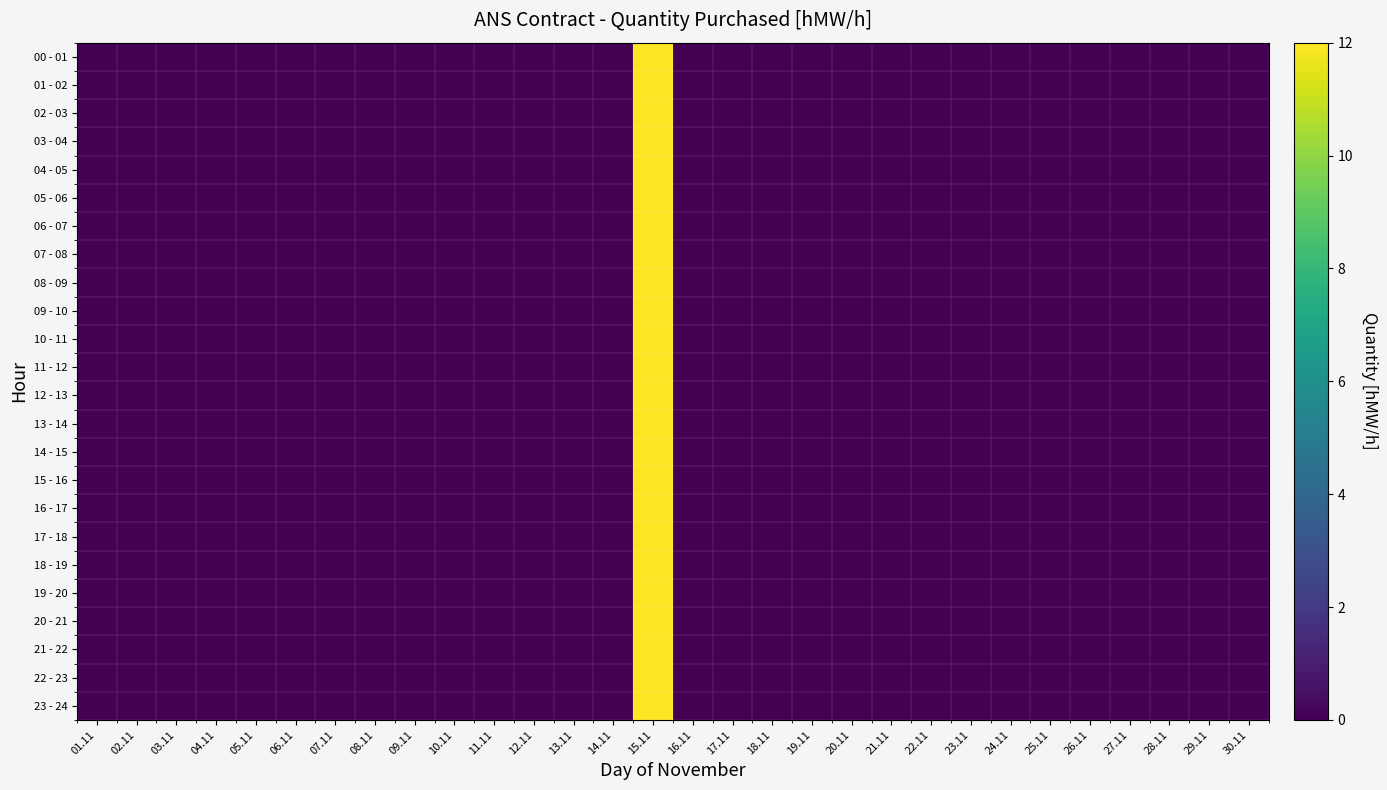

Reading left to right, extract all data points from this chart.

00 - 01: 01.11=0	02.11=0	03.11=0	04.11=0	05.11=0	06.11=0	07.11=0	08.11=0	09.11=0	10.11=0	11.11=0	12.11=0	13.11=0	14.11=0	15.11=12	16.11=0	17.11=0	18.11=0	19.11=0	20.11=0	21.11=0	22.11=0	23.11=0	24.11=0	25.11=0	26.11=0	27.11=0	28.11=0	29.11=0	30.11=0
01 - 02: 01.11=0	02.11=0	03.11=0	04.11=0	05.11=0	06.11=0	07.11=0	08.11=0	09.11=0	10.11=0	11.11=0	12.11=0	13.11=0	14.11=0	15.11=12	16.11=0	17.11=0	18.11=0	19.11=0	20.11=0	21.11=0	22.11=0	23.11=0	24.11=0	25.11=0	26.11=0	27.11=0	28.11=0	29.11=0	30.11=0
02 - 03: 01.11=0	02.11=0	03.11=0	04.11=0	05.11=0	06.11=0	07.11=0	08.11=0	09.11=0	10.11=0	11.11=0	12.11=0	13.11=0	14.11=0	15.11=12	16.11=0	17.11=0	18.11=0	19.11=0	20.11=0	21.11=0	22.11=0	23.11=0	24.11=0	25.11=0	26.11=0	27.11=0	28.11=0	29.11=0	30.11=0
03 - 04: 01.11=0	02.11=0	03.11=0	04.11=0	05.11=0	06.11=0	07.11=0	08.11=0	09.11=0	10.11=0	11.11=0	12.11=0	13.11=0	14.11=0	15.11=12	16.11=0	17.11=0	18.11=0	19.11=0	20.11=0	21.11=0	22.11=0	23.11=0	24.11=0	25.11=0	26.11=0	27.11=0	28.11=0	29.11=0	30.11=0
04 - 05: 01.11=0	02.11=0	03.11=0	04.11=0	05.11=0	06.11=0	07.11=0	08.11=0	09.11=0	10.11=0	11.11=0	12.11=0	13.11=0	14.11=0	15.11=12	16.11=0	17.11=0	18.11=0	19.11=0	20.11=0	21.11=0	22.11=0	23.11=0	24.11=0	25.11=0	26.11=0	27.11=0	28.11=0	29.11=0	30.11=0
05 - 06: 01.11=0	02.11=0	03.11=0	04.11=0	05.11=0	06.11=0	07.11=0	08.11=0	09.11=0	10.11=0	11.11=0	12.11=0	13.11=0	14.11=0	15.11=12	16.11=0	17.11=0	18.11=0	19.11=0	20.11=0	21.11=0	22.11=0	23.11=0	24.11=0	25.11=0	26.11=0	27.11=0	28.11=0	29.11=0	30.11=0
06 - 07: 01.11=0	02.11=0	03.11=0	04.11=0	05.11=0	06.11=0	07.11=0	08.11=0	09.11=0	10.11=0	11.11=0	12.11=0	13.11=0	14.11=0	15.11=12	16.11=0	17.11=0	18.11=0	19.11=0	20.11=0	21.11=0	22.11=0	23.11=0	24.11=0	25.11=0	26.11=0	27.11=0	28.11=0	29.11=0	30.11=0
07 - 08: 01.11=0	02.11=0	03.11=0	04.11=0	05.11=0	06.11=0	07.11=0	08.11=0	09.11=0	10.11=0	11.11=0	12.11=0	13.11=0	14.11=0	15.11=12	16.11=0	17.11=0	18.11=0	19.11=0	20.11=0	21.11=0	22.11=0	23.11=0	24.11=0	25.11=0	26.11=0	27.11=0	28.11=0	29.11=0	30.11=0
08 - 09: 01.11=0	02.11=0	03.11=0	04.11=0	05.11=0	06.11=0	07.11=0	08.11=0	09.11=0	10.11=0	11.11=0	12.11=0	13.11=0	14.11=0	15.11=12	16.11=0	17.11=0	18.11=0	19.11=0	20.11=0	21.11=0	22.11=0	23.11=0	24.11=0	25.11=0	26.11=0	27.11=0	28.11=0	29.11=0	30.11=0
09 - 10: 01.11=0	02.11=0	03.11=0	04.11=0	05.11=0	06.11=0	07.11=0	08.11=0	09.11=0	10.11=0	11.11=0	12.11=0	13.11=0	14.11=0	15.11=12	16.11=0	17.11=0	18.11=0	19.11=0	20.11=0	21.11=0	22.11=0	23.11=0	24.11=0	25.11=0	26.11=0	27.11=0	28.11=0	29.11=0	30.11=0
10 - 11: 01.11=0	02.11=0	03.11=0	04.11=0	05.11=0	06.11=0	07.11=0	08.11=0	09.11=0	10.11=0	11.11=0	12.11=0	13.11=0	14.11=0	15.11=12	16.11=0	17.11=0	18.11=0	19.11=0	20.11=0	21.11=0	22.11=0	23.11=0	24.11=0	25.11=0	26.11=0	27.11=0	28.11=0	29.11=0	30.11=0
11 - 12: 01.11=0	02.11=0	03.11=0	04.11=0	05.11=0	06.11=0	07.11=0	08.11=0	09.11=0	10.11=0	11.11=0	12.11=0	13.11=0	14.11=0	15.11=12	16.11=0	17.11=0	18.11=0	19.11=0	20.11=0	21.11=0	22.11=0	23.11=0	24.11=0	25.11=0	26.11=0	27.11=0	28.11=0	29.11=0	30.11=0
12 - 13: 01.11=0	02.11=0	03.11=0	04.11=0	05.11=0	06.11=0	07.11=0	08.11=0	09.11=0	10.11=0	11.11=0	12.11=0	13.11=0	14.11=0	15.11=12	16.11=0	17.11=0	18.11=0	19.11=0	20.11=0	21.11=0	22.11=0	23.11=0	24.11=0	25.11=0	26.11=0	27.11=0	28.11=0	29.11=0	30.11=0
13 - 14: 01.11=0	02.11=0	03.11=0	04.11=0	05.11=0	06.11=0	07.11=0	08.11=0	09.11=0	10.11=0	11.11=0	12.11=0	13.11=0	14.11=0	15.11=12	16.11=0	17.11=0	18.11=0	19.11=0	20.11=0	21.11=0	22.11=0	23.11=0	24.11=0	25.11=0	26.11=0	27.11=0	28.11=0	29.11=0	30.11=0
14 - 15: 01.11=0	02.11=0	03.11=0	04.11=0	05.11=0	06.11=0	07.11=0	08.11=0	09.11=0	10.11=0	11.11=0	12.11=0	13.11=0	14.11=0	15.11=12	16.11=0	17.11=0	18.11=0	19.11=0	20.11=0	21.11=0	22.11=0	23.11=0	24.11=0	25.11=0	26.11=0	27.11=0	28.11=0	29.11=0	30.11=0
15 - 16: 01.11=0	02.11=0	03.11=0	04.11=0	05.11=0	06.11=0	07.11=0	08.11=0	09.11=0	10.11=0	11.11=0	12.11=0	13.11=0	14.11=0	15.11=12	16.11=0	17.11=0	18.11=0	19.11=0	20.11=0	21.11=0	22.11=0	23.11=0	24.11=0	25.11=0	26.11=0	27.11=0	28.11=0	29.11=0	30.11=0
16 - 17: 01.11=0	02.11=0	03.11=0	04.11=0	05.11=0	06.11=0	07.11=0	08.11=0	09.11=0	10.11=0	11.11=0	12.11=0	13.11=0	14.11=0	15.11=12	16.11=0	17.11=0	18.11=0	19.11=0	20.11=0	21.11=0	22.11=0	23.11=0	24.11=0	25.11=0	26.11=0	27.11=0	28.11=0	29.11=0	30.11=0
17 - 18: 01.11=0	02.11=0	03.11=0	04.11=0	05.11=0	06.11=0	07.11=0	08.11=0	09.11=0	10.11=0	11.11=0	12.11=0	13.11=0	14.11=0	15.11=12	16.11=0	17.11=0	18.11=0	19.11=0	20.11=0	21.11=0	22.11=0	23.11=0	24.11=0	25.11=0	26.11=0	27.11=0	28.11=0	29.11=0	30.11=0
18 - 19: 01.11=0	02.11=0	03.11=0	04.11=0	05.11=0	06.11=0	07.11=0	08.11=0	09.11=0	10.11=0	11.11=0	12.11=0	13.11=0	14.11=0	15.11=12	16.11=0	17.11=0	18.11=0	19.11=0	20.11=0	21.11=0	22.11=0	23.11=0	24.11=0	25.11=0	26.11=0	27.11=0	28.11=0	29.11=0	30.11=0
19 - 20: 01.11=0	02.11=0	03.11=0	04.11=0	05.11=0	06.11=0	07.11=0	08.11=0	09.11=0	10.11=0	11.11=0	12.11=0	13.11=0	14.11=0	15.11=12	16.11=0	17.11=0	18.11=0	19.11=0	20.11=0	21.11=0	22.11=0	23.11=0	24.11=0	25.11=0	26.11=0	27.11=0	28.11=0	29.11=0	30.11=0
20 - 21: 01.11=0	02.11=0	03.11=0	04.11=0	05.11=0	06.11=0	07.11=0	08.11=0	09.11=0	10.11=0	11.11=0	12.11=0	13.11=0	14.11=0	15.11=12	16.11=0	17.11=0	18.11=0	19.11=0	20.11=0	21.11=0	22.11=0	23.11=0	24.11=0	25.11=0	26.11=0	27.11=0	28.11=0	29.11=0	30.11=0
21 - 22: 01.11=0	02.11=0	03.11=0	04.11=0	05.11=0	06.11=0	07.11=0	08.11=0	09.11=0	10.11=0	11.11=0	12.11=0	13.11=0	14.11=0	15.11=12	16.11=0	17.11=0	18.11=0	19.11=0	20.11=0	21.11=0	22.11=0	23.11=0	24.11=0	25.11=0	26.11=0	27.11=0	28.11=0	29.11=0	30.11=0
22 - 23: 01.11=0	02.11=0	03.11=0	04.11=0	05.11=0	06.11=0	07.11=0	08.11=0	09.11=0	10.11=0	11.11=0	12.11=0	13.11=0	14.11=0	15.11=12	16.11=0	17.11=0	18.11=0	19.11=0	20.11=0	21.11=0	22.11=0	23.11=0	24.11=0	25.11=0	26.11=0	27.11=0	28.11=0	29.11=0	30.11=0
23 - 24: 01.11=0	02.11=0	03.11=0	04.11=0	05.11=0	06.11=0	07.11=0	08.11=0	09.11=0	10.11=0	11.11=0	12.11=0	13.11=0	14.11=0	15.11=12	16.11=0	17.11=0	18.11=0	19.11=0	20.11=0	21.11=0	22.11=0	23.11=0	24.11=0	25.11=0	26.11=0	27.11=0	28.11=0	29.11=0	30.11=0